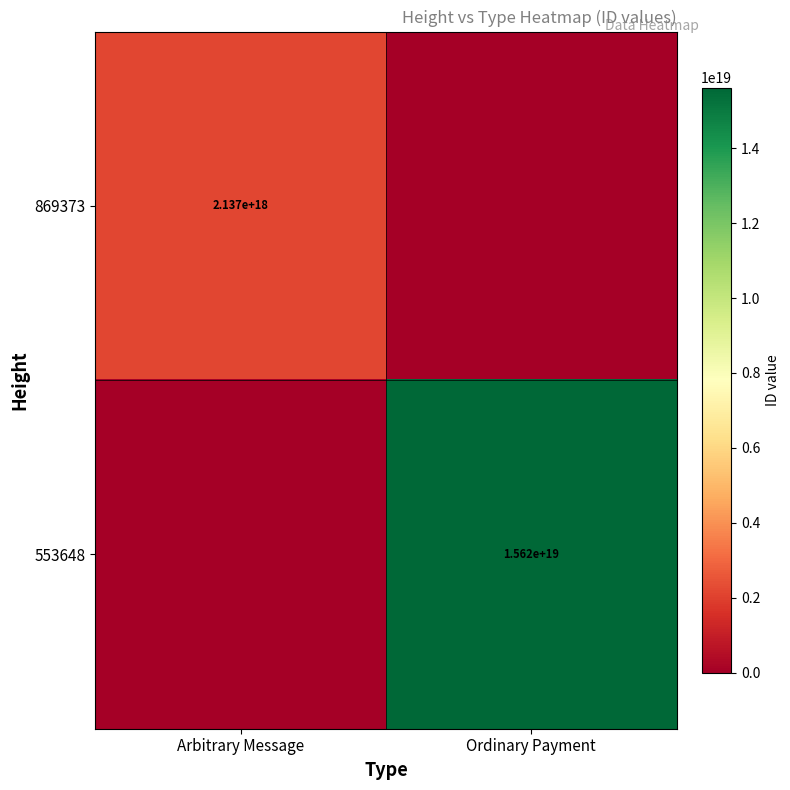

Is the value of 553648 at Ordinary Payment greater than the value of 869373 at Arbitrary Message?

Yes